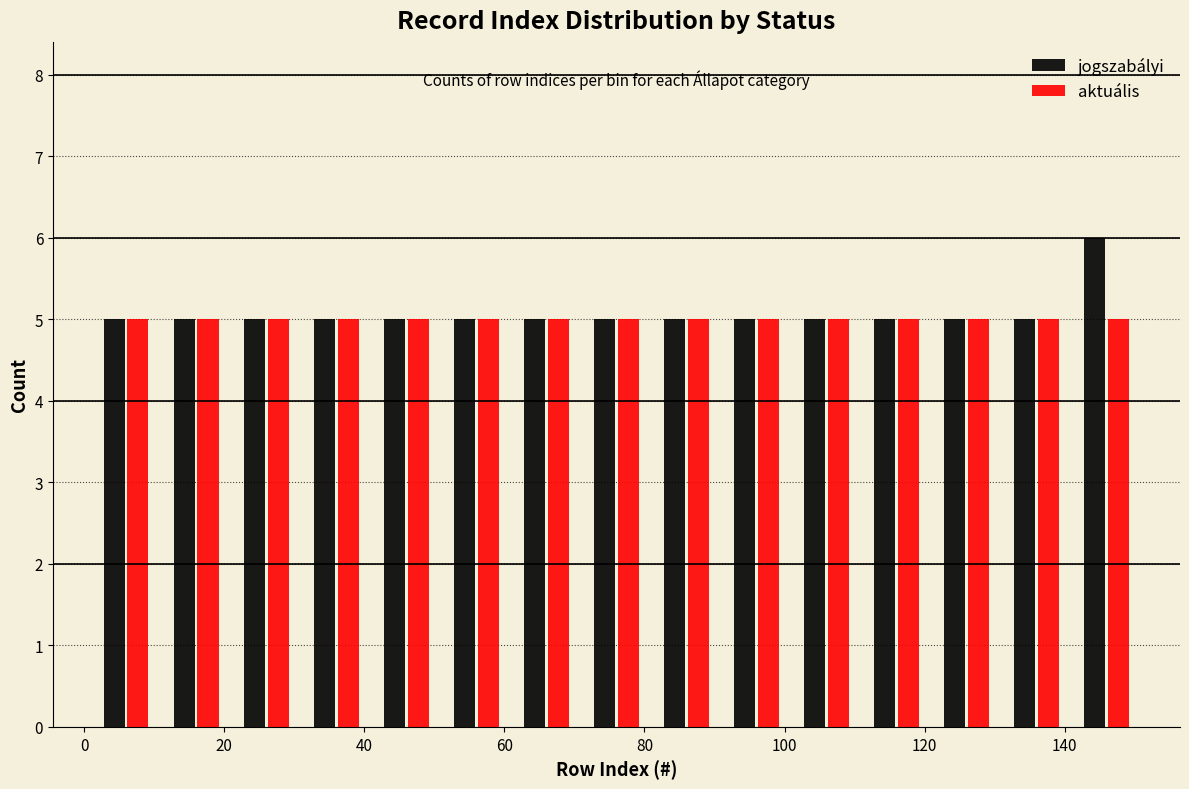

Reading left to right, list every range on the x-axis with the height of the bar of each series over it. Neither the bar edges nor the heights are printed on the chart, so give them approximately, as read against the axes.

1 to 11: jogszabályi=5	aktuális=5
11 to 21: jogszabályi=5	aktuális=5
21 to 31: jogszabályi=5	aktuális=5
31 to 41: jogszabályi=5	aktuális=5
41 to 51: jogszabályi=5	aktuális=5
51 to 61: jogszabályi=5	aktuális=5
61 to 71: jogszabályi=5	aktuális=5
71 to 81: jogszabályi=5	aktuális=5
81 to 91: jogszabályi=5	aktuális=5
91 to 101: jogszabályi=5	aktuális=5
101 to 111: jogszabályi=5	aktuális=5
111 to 121: jogszabályi=5	aktuális=5
121 to 131: jogszabályi=5	aktuális=5
131 to 141: jogszabályi=5	aktuális=5
141 to 151: jogszabályi=6	aktuális=5